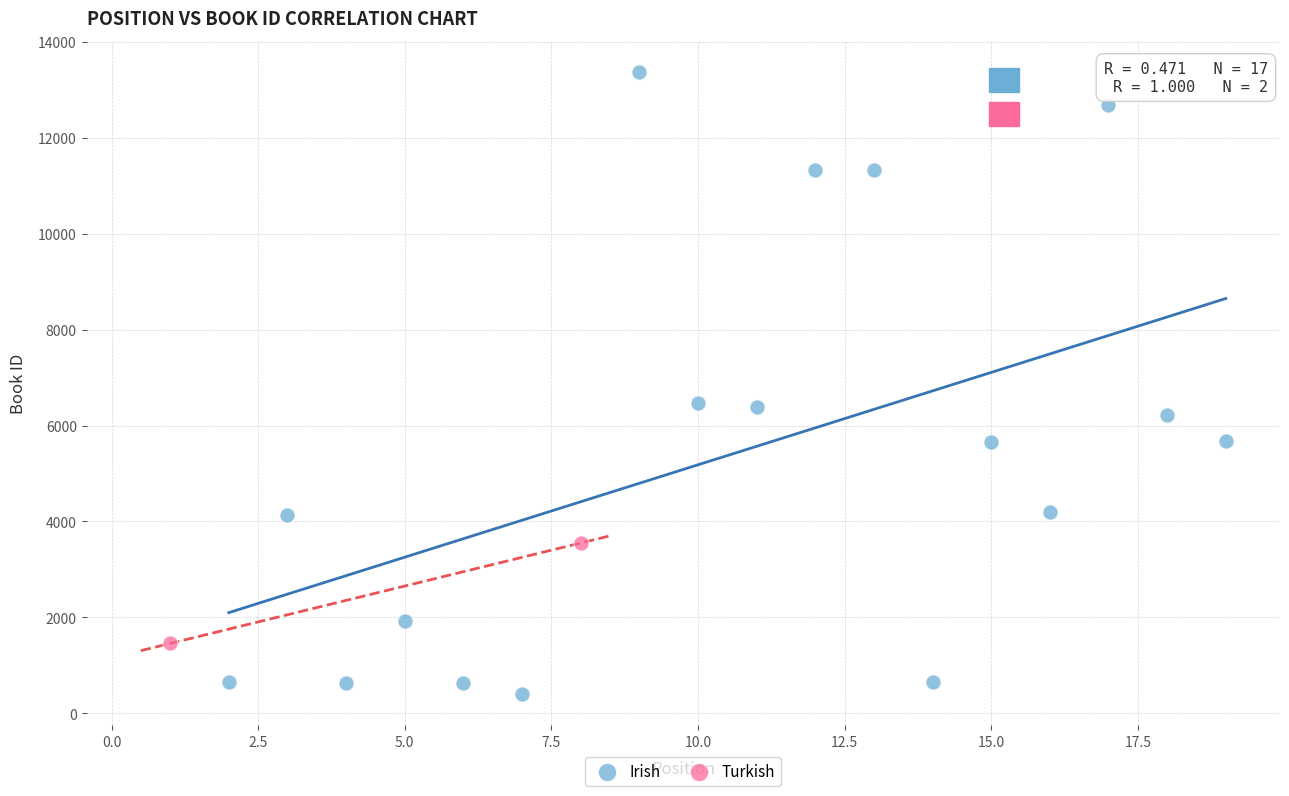

What are all the series names shown in the legend?

Irish, Turkish